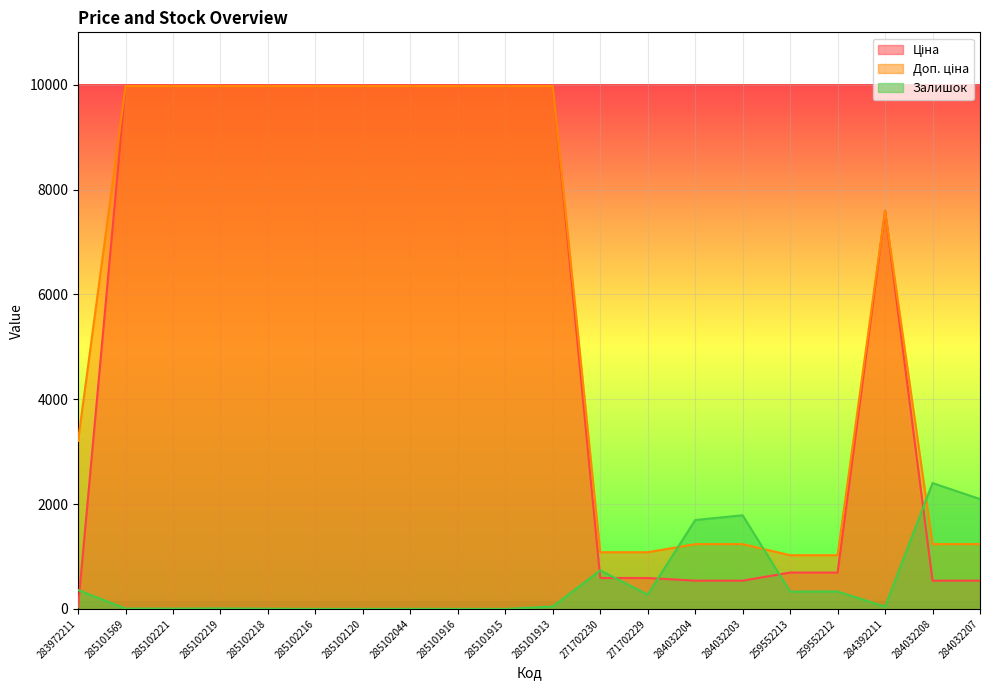

Reading right to left, transcribe all the data shown in this chart.

Ціна: 539.0	539.0	7596.5	693.7	693.7	539.0	539.0	589.9	589.9	9975.0	9975.0	9975.0	9975.0	9975.0	9975.0	9975.0	9975.0	9975.0	9975.0	32.0
Доп. ціна: 1235.4	1235.4	7596.5	1024.6	1024.6	1235.4	1235.4	1081.7	1081.7	9975.0	9975.0	9975.0	9975.0	9975.0	9975.0	9975.0	9975.0	9975.0	9975.0	3205.0
Залишок: 2096.0	2401.0	43.0	333.0	330.0	1786.0	1696.0	272.0	735.0	45.0	0.0	0.0	1.0	0.0	0.0	3.0	9.0	5.0	7.0	360.0